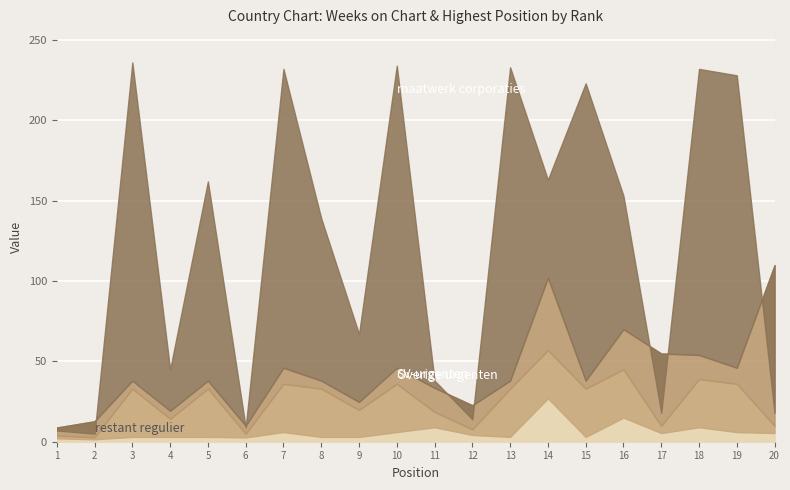

True or false: Posicion mas alta has a value of 3 at 18.

True